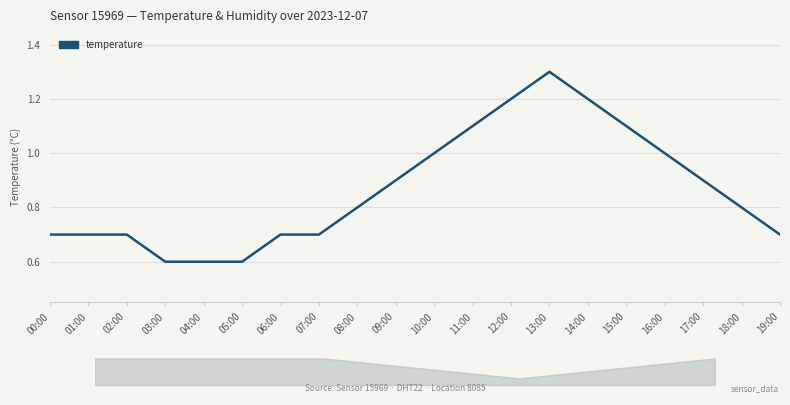

What is the approximate value at 08:00?

0.8